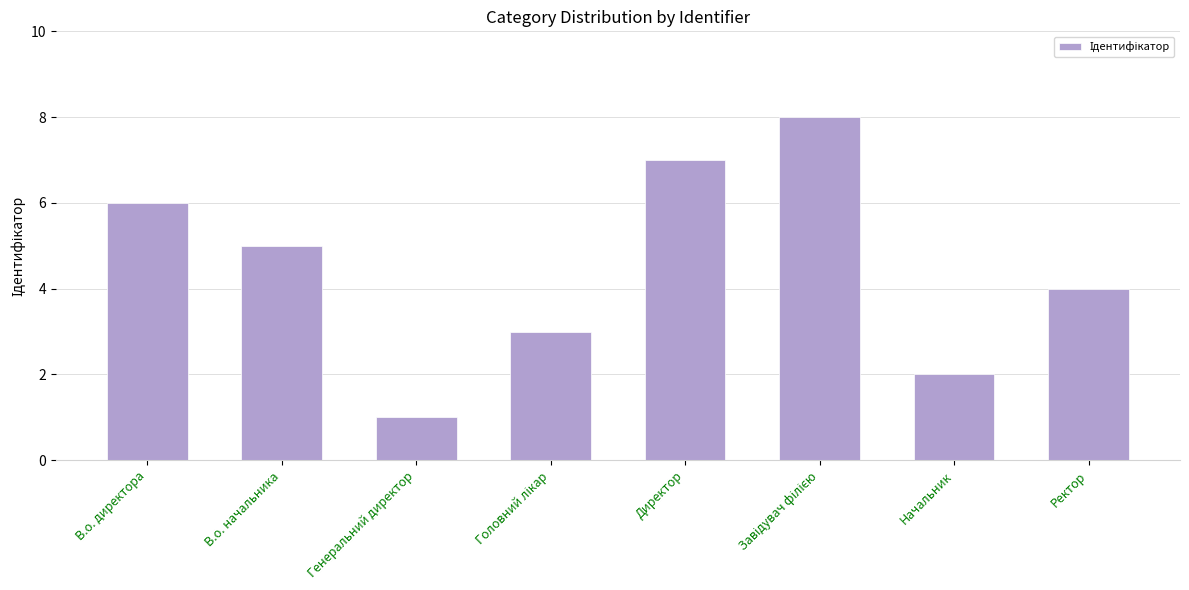

Reading left to right, list all the values displayed in this chart.

6	5	1	3	7	8	2	4